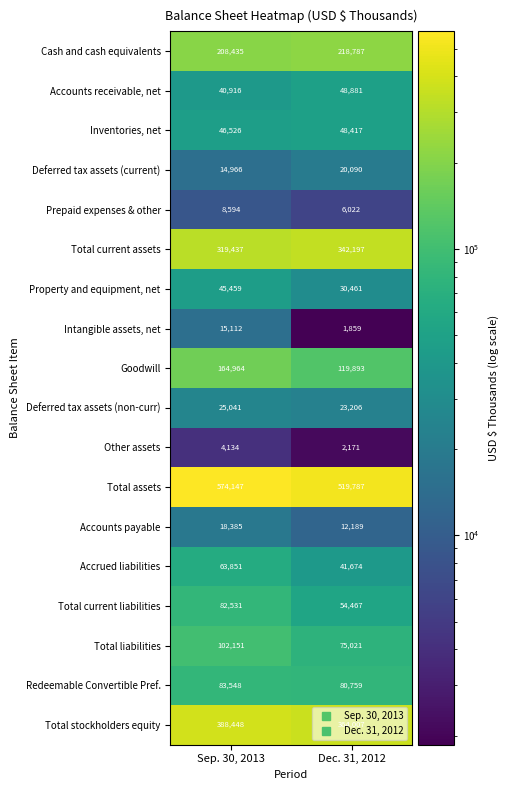

Where is Deferred tax assets (current) nearest to the value 17528?

Sep. 30, 2013